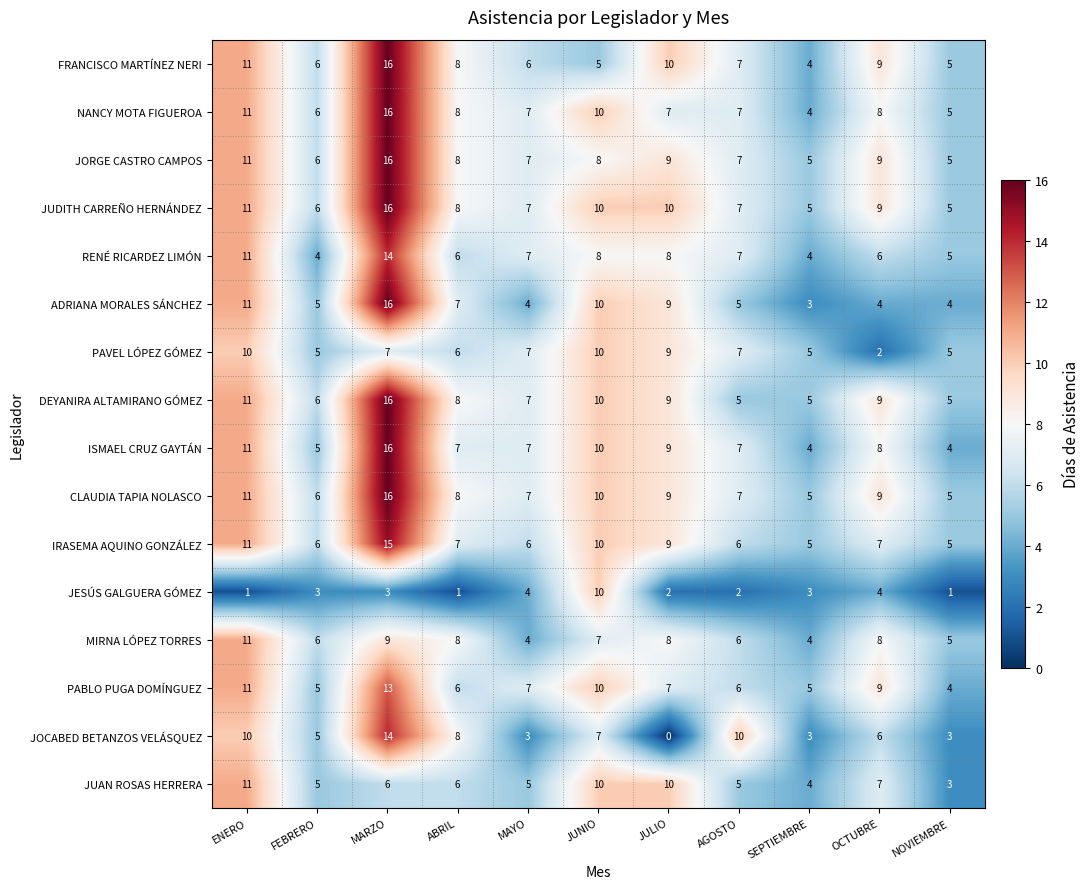

What value does the RENÉ RICARDEZ LIMÓN series have at FEBRERO?

4